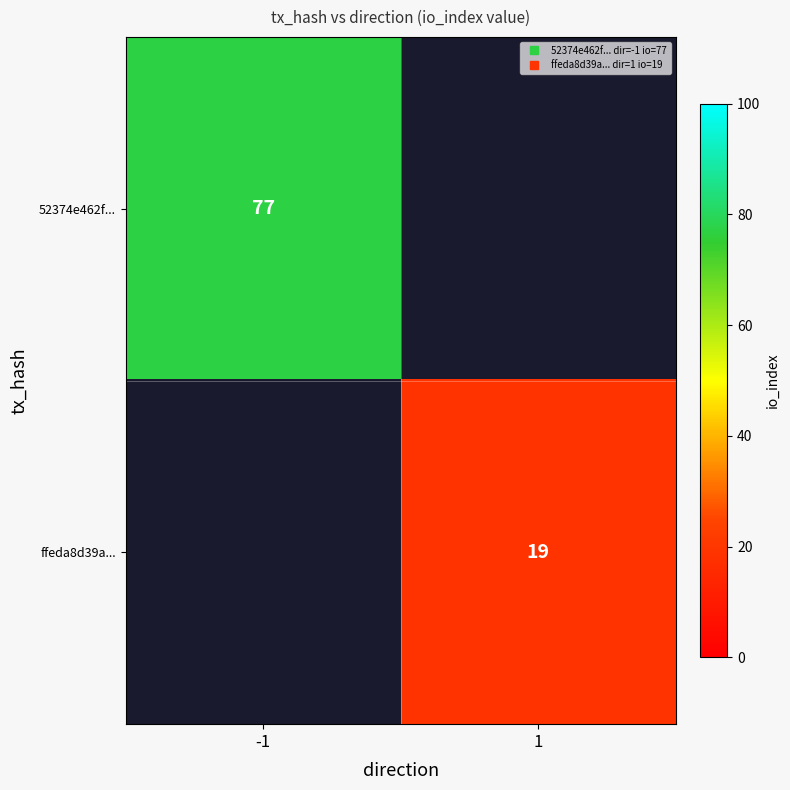

What is the maximum value shown in the chart?

77